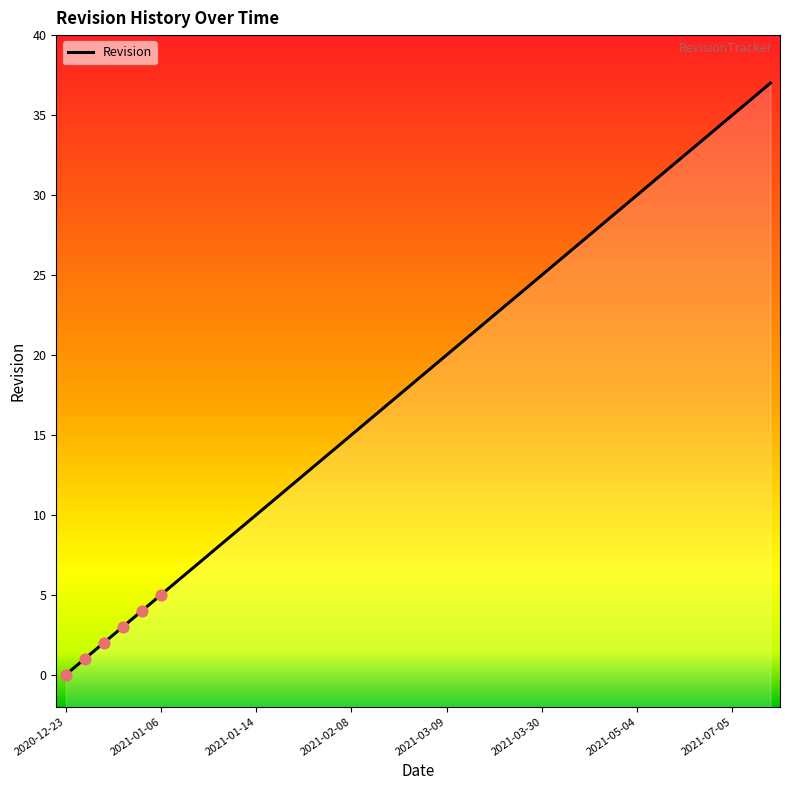

Approximately how many times larger is the value at 2021-01-11 compared to 2021-01-05?

1.5